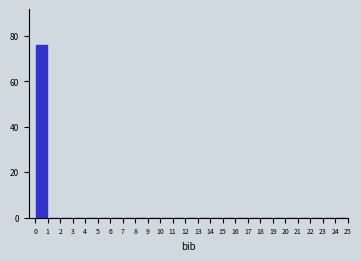

Over which range of the x-axis is the bar tallest?

0 to 1